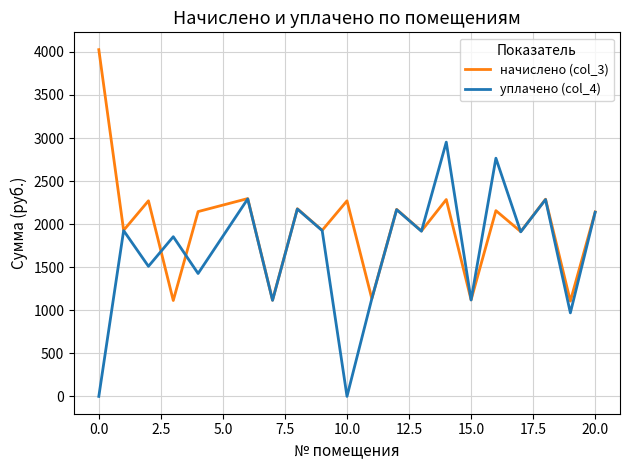

Which series has the largest total across all categories?

начислено (col_3)